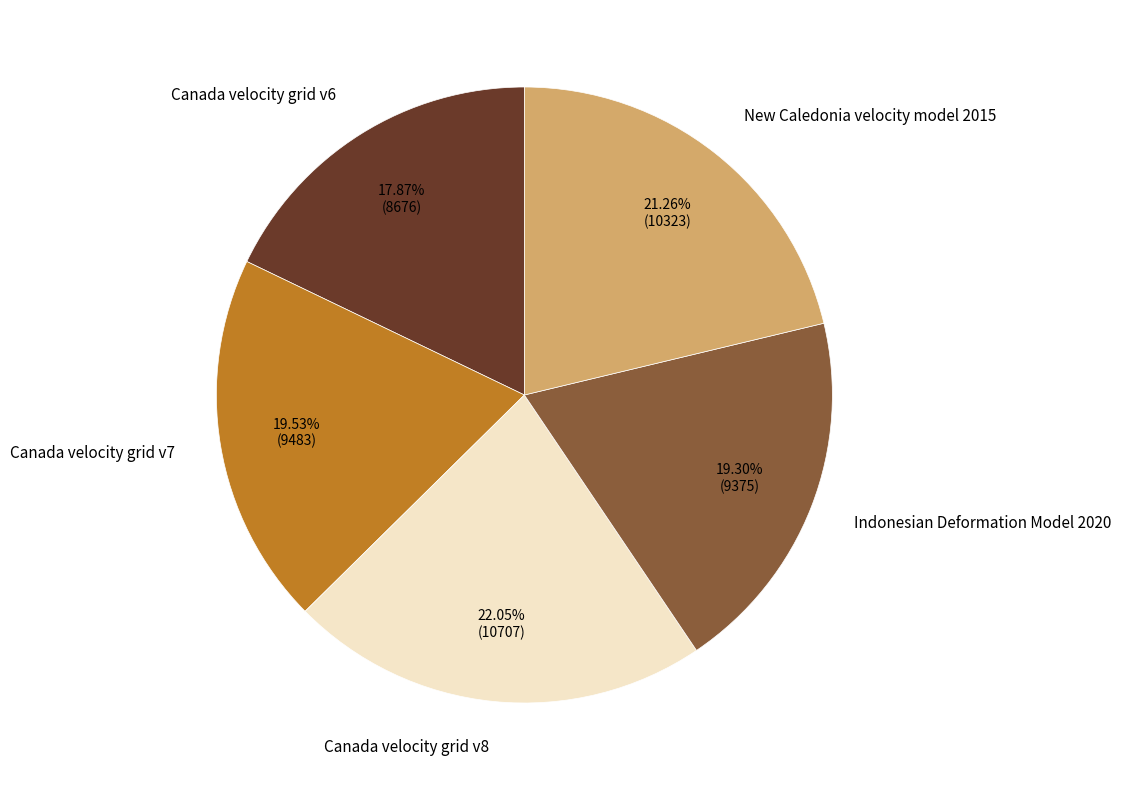

How many slices are in this pie chart?

5